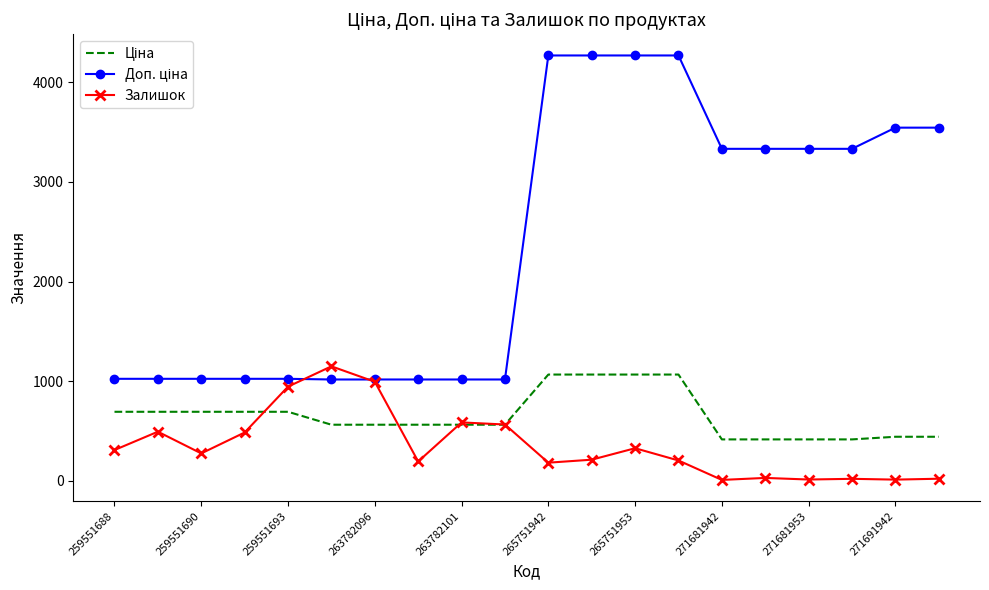

Is it true that Залишок equals 142.0 at 259551688?

False